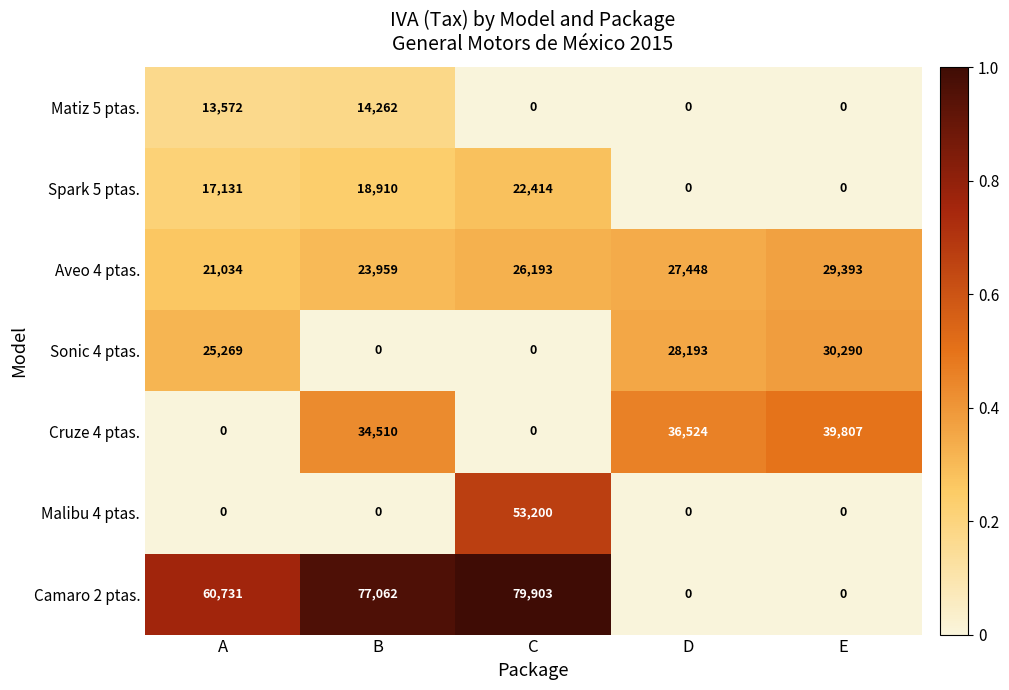

What is the maximum value shown in the chart?

79903